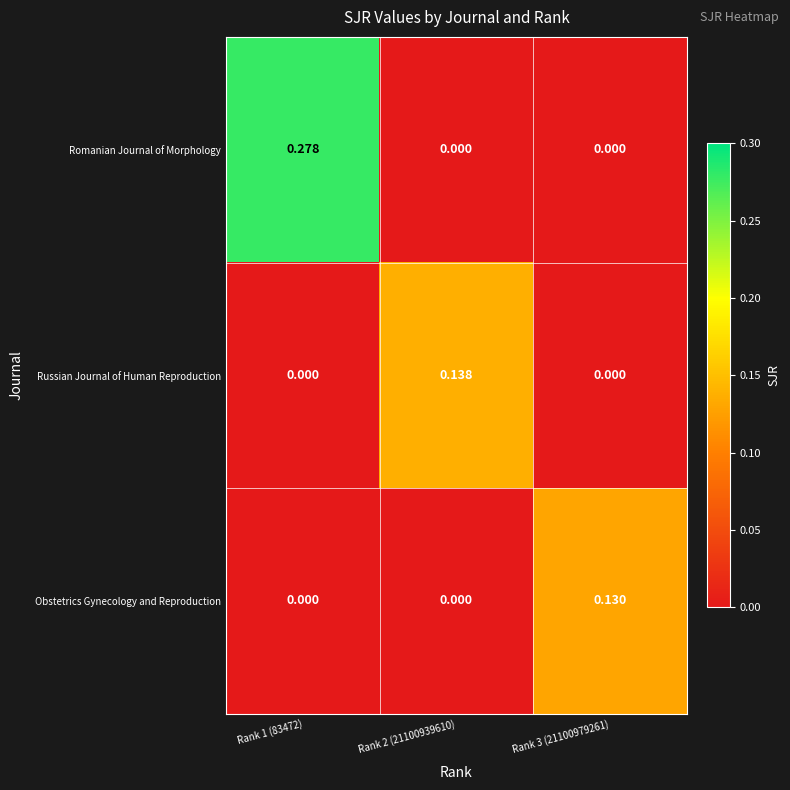

Which series has the largest range (max minus min)?

Romanian Journal of Morphology